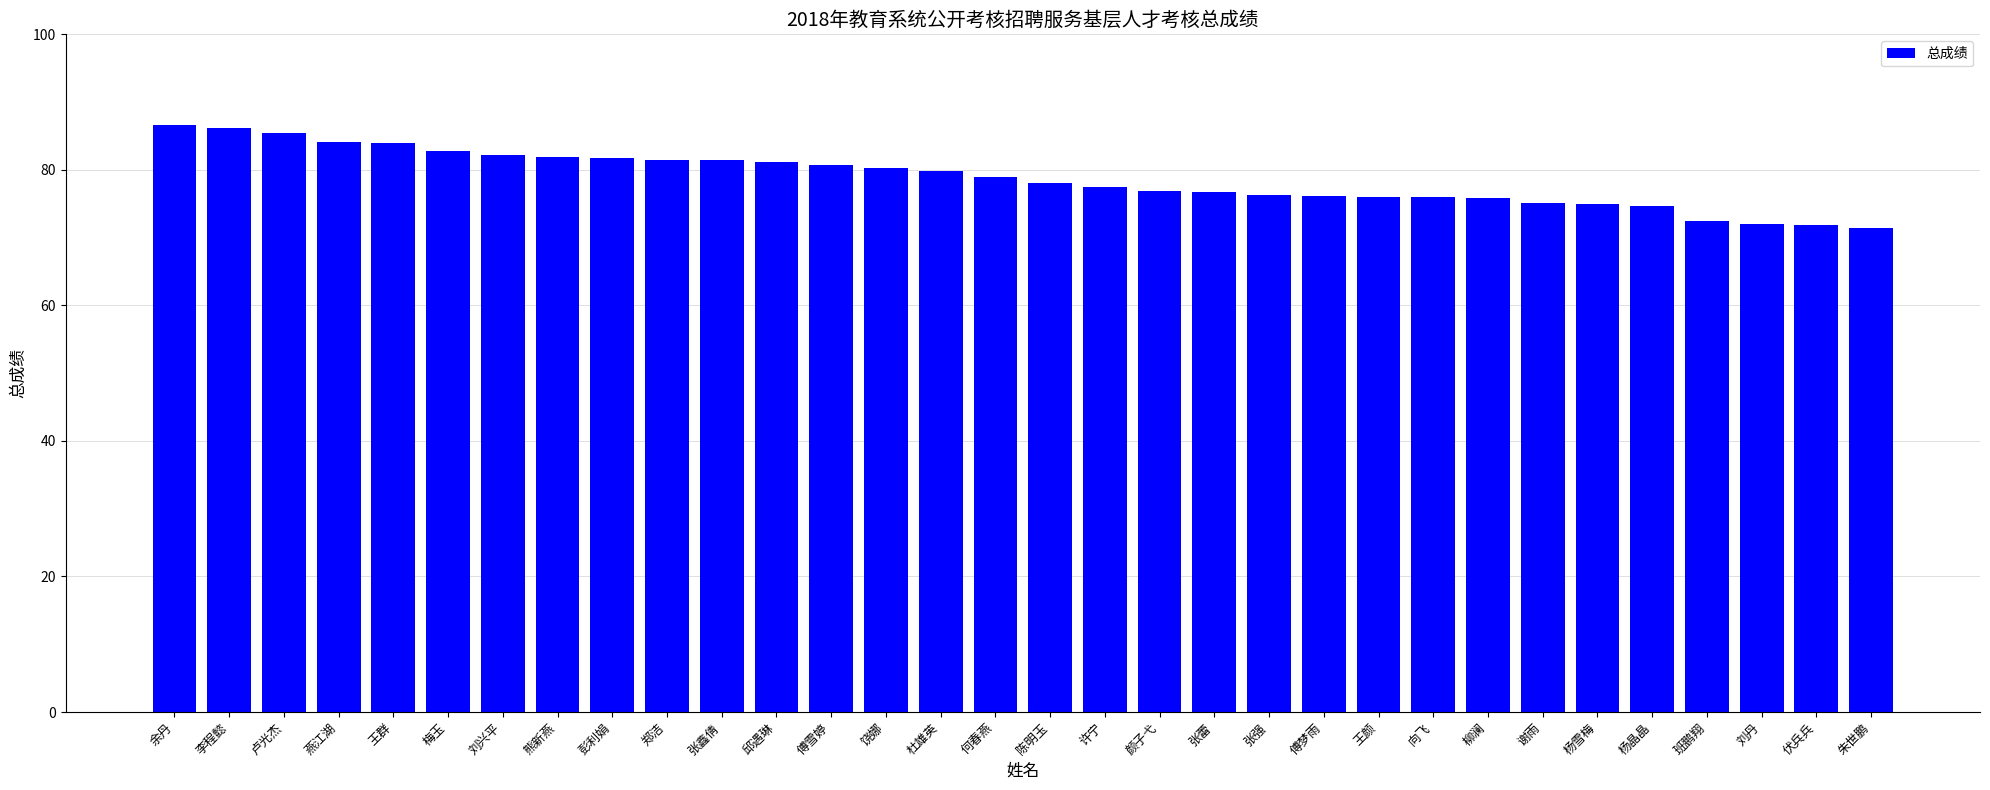

What is the sum of the values at 刘兴平 and 张蕾?

158.9